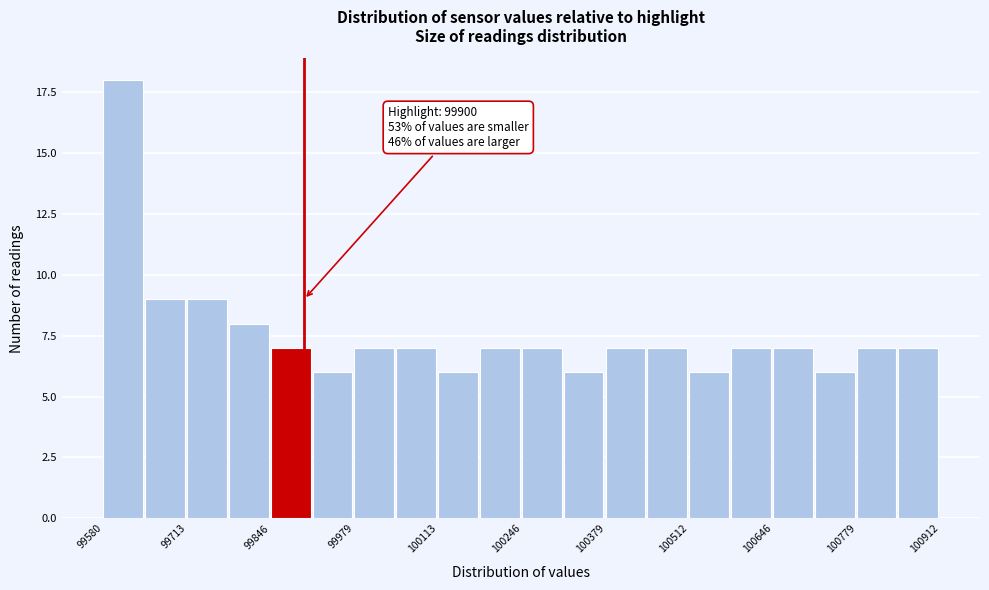

Around what value on the x-axis is the tallest bar? Give the approximate position of its centre, as read against the axis.

99620